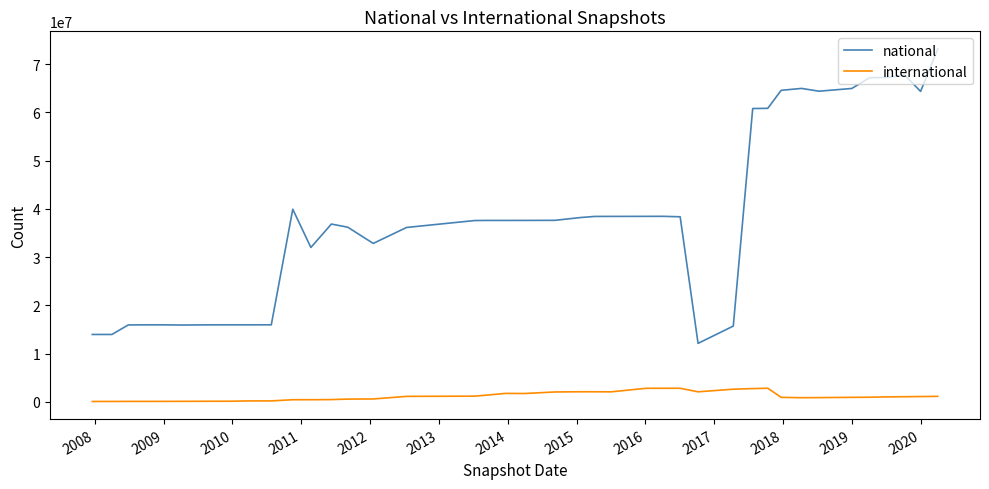

What is the maximum value shown in the chart?

73158689